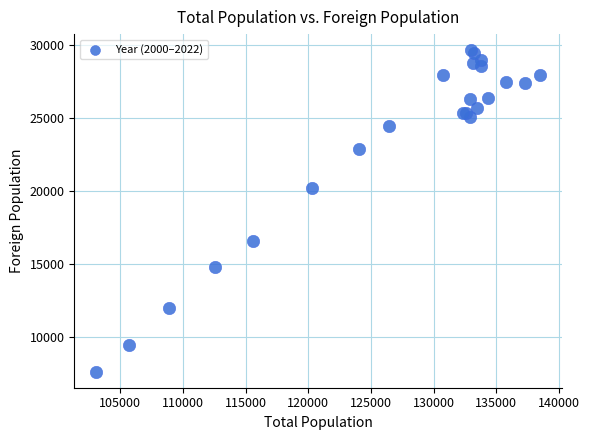

What Y value in the scatter plot is closest to 18630?

20225